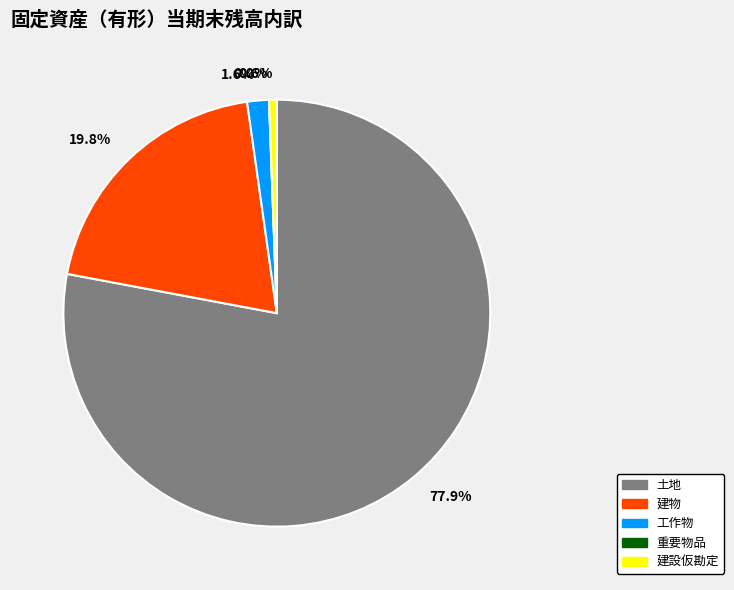

How many segments does this pie chart have?

5